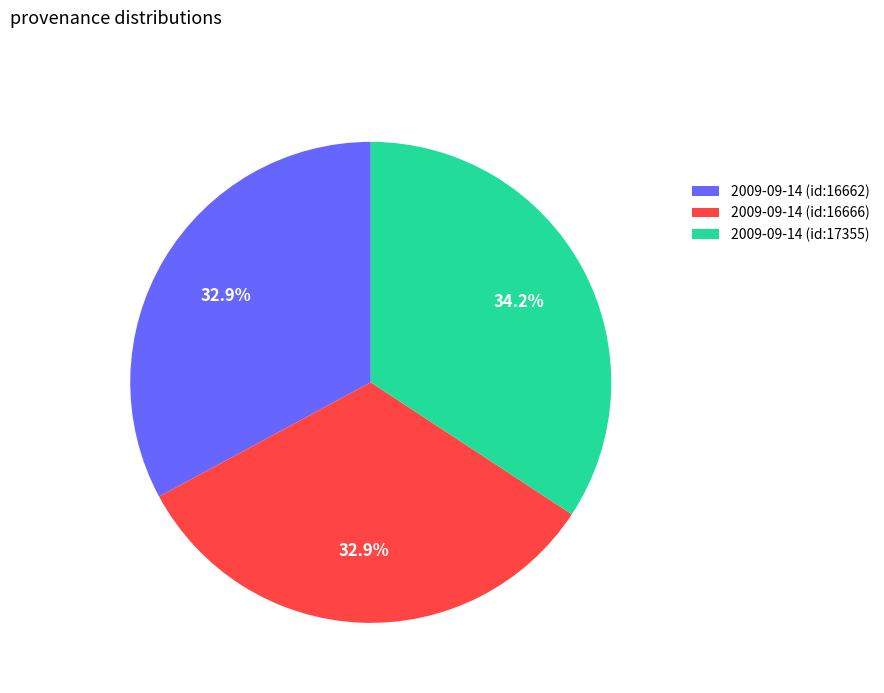

How much of the chart is everything except 2009-09-14 (id:16662)?

67.1%